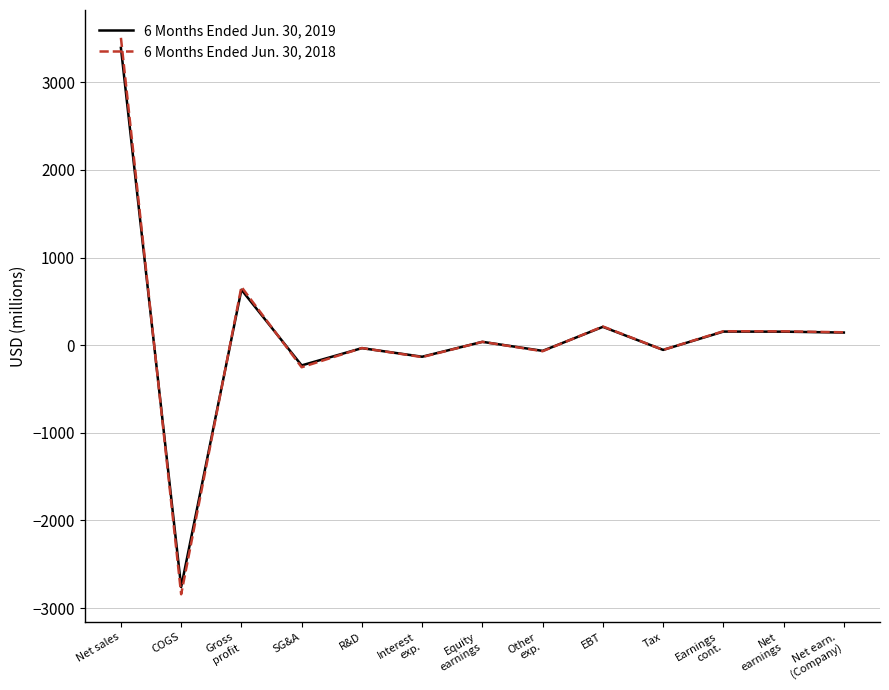

True or false: 6 Months Ended Jun. 30, 2018 and 6 Months Ended Jun. 30, 2019 intersect in this chart.

True